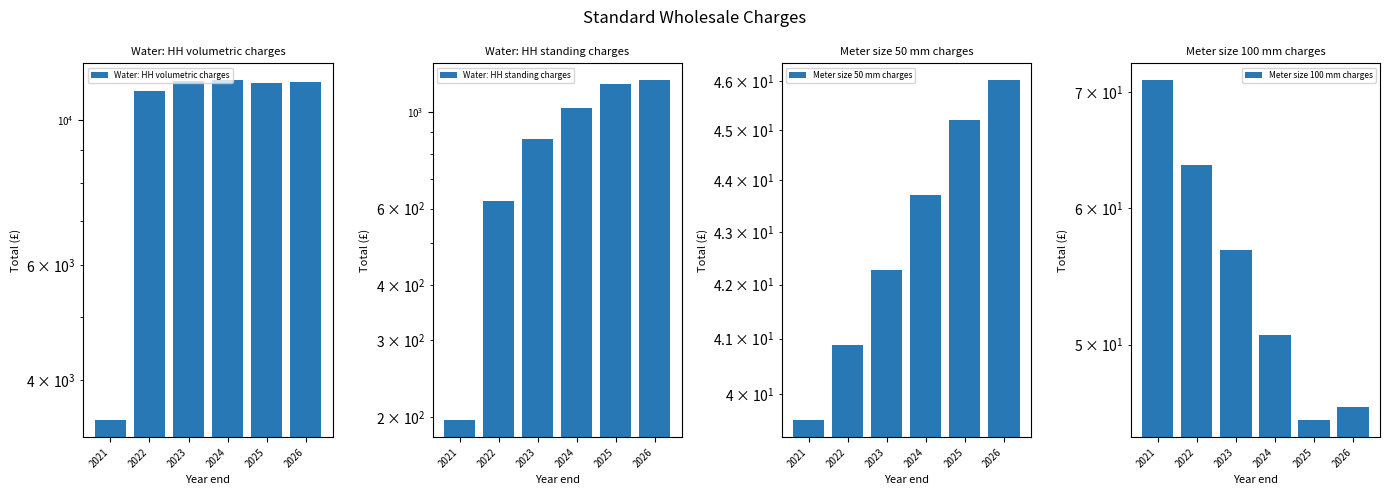

Rank the series at 2021 from highest to lowest value.

Water: HH volumetric charges, Water: HH standing charges, Meter size 100 mm charges, Meter size 50 mm charges